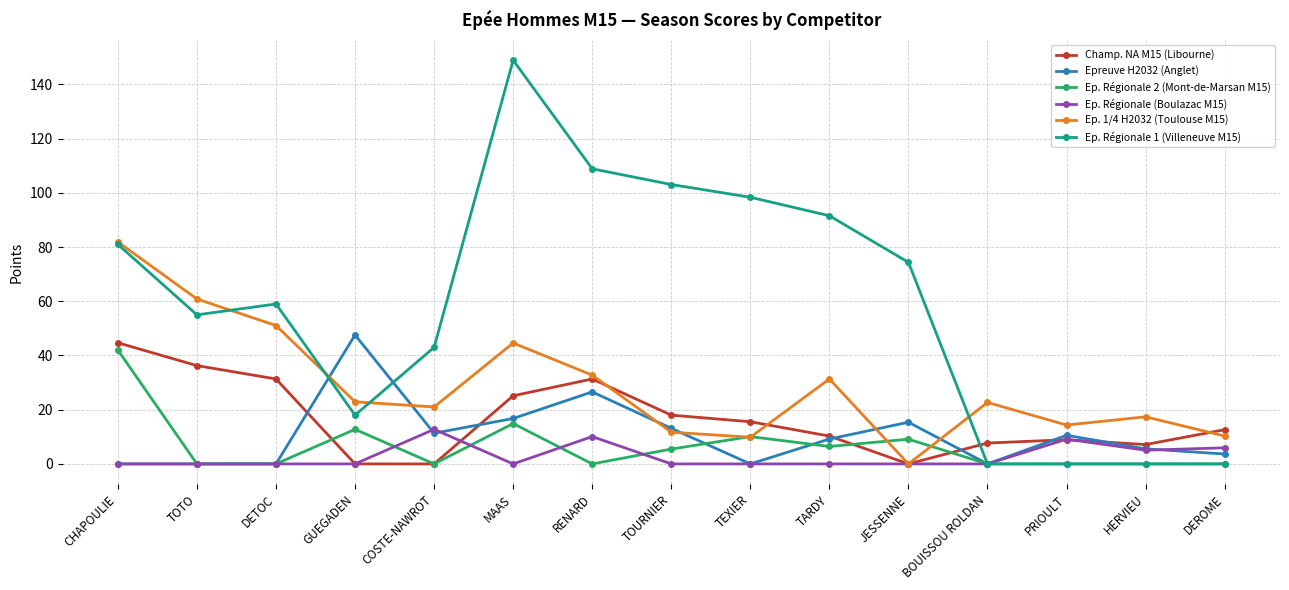

In Champ. NA M15 (Libourne), how many points are higher than both neighbors (excluding endpoints)?

2